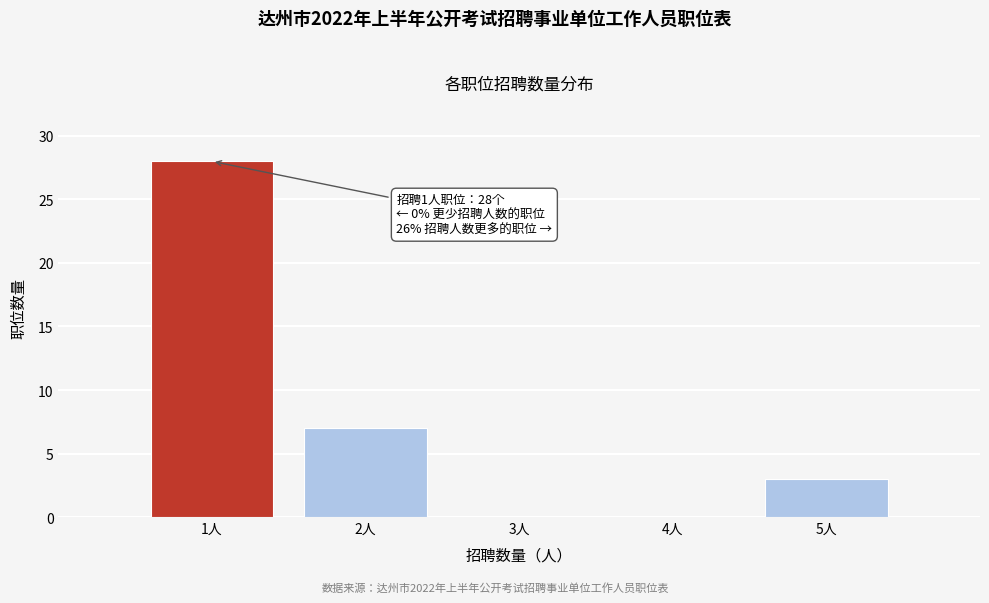

Over which range of the x-axis is the bar tallest?

0.5 to 1.5